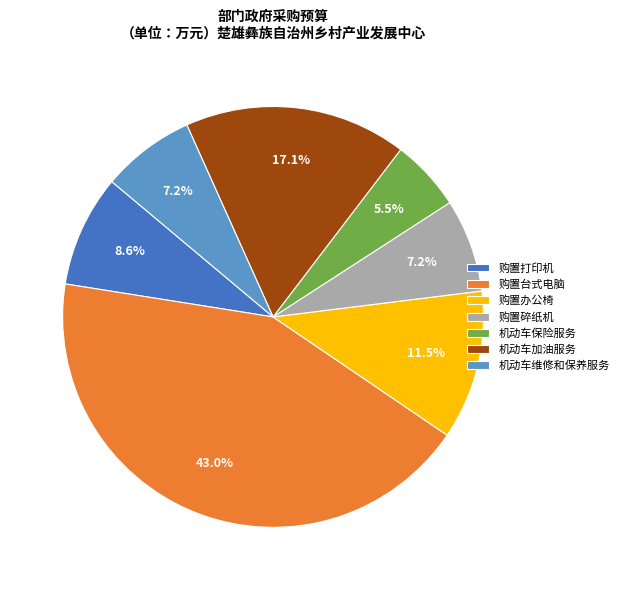

Which slice is the smallest?

机动车保险服务